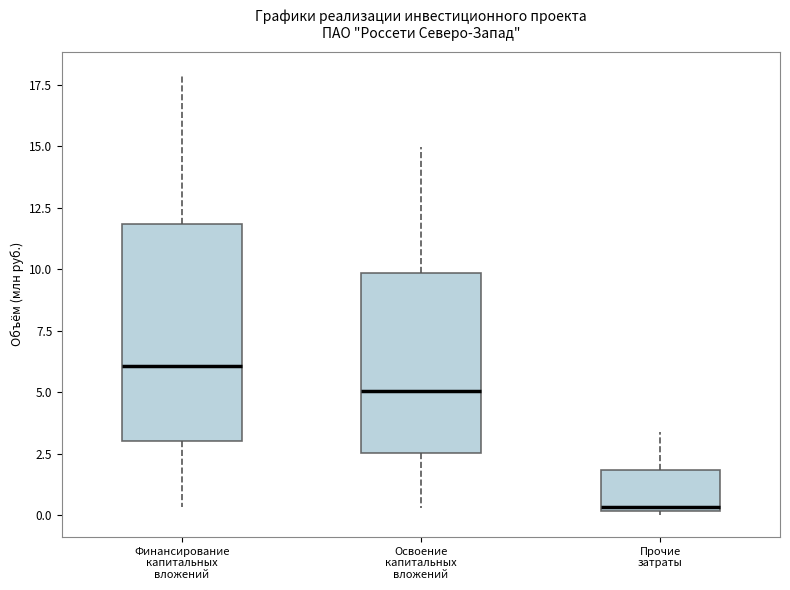

Reading left to right, read every box against the y-axis: the position of its median line, the range the box covers, and the ends of its whiskers. The values are not printed on the chart, so give them approximately, as read against the axis.

Финансирование капитальных вложений: median 6.0, box 3.0 to 12.0, whiskers 0.5 to 18.0
Освоение капитальных вложений: median 5.0, box 2.5 to 10.0, whiskers 0.5 to 15.0
Прочие затраты: median 0.5, box 0.0 to 2.0, whiskers 0.0 (just below the box's lower edge) to 3.5